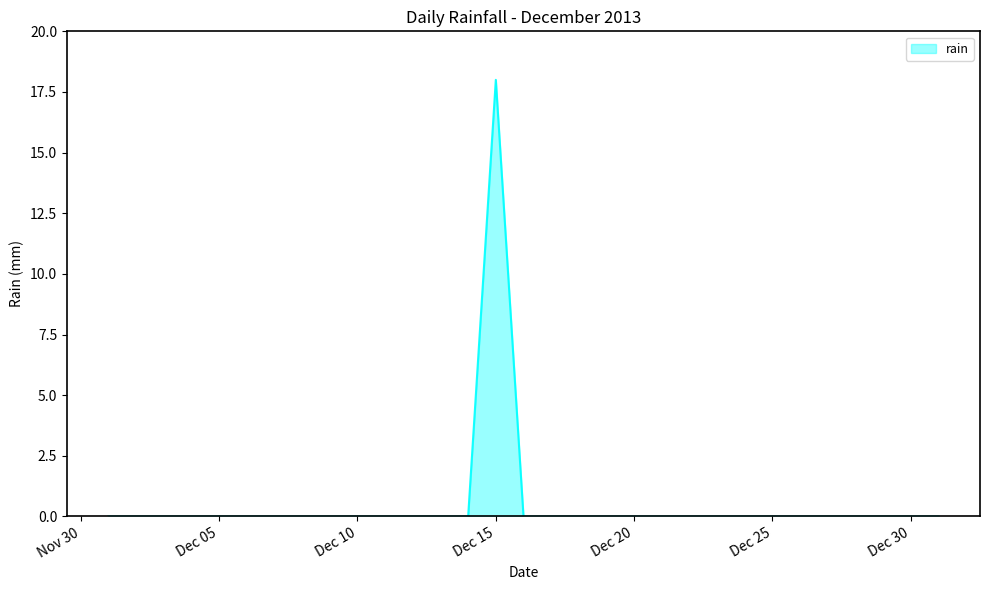

What is the maximum value shown in the chart?

18